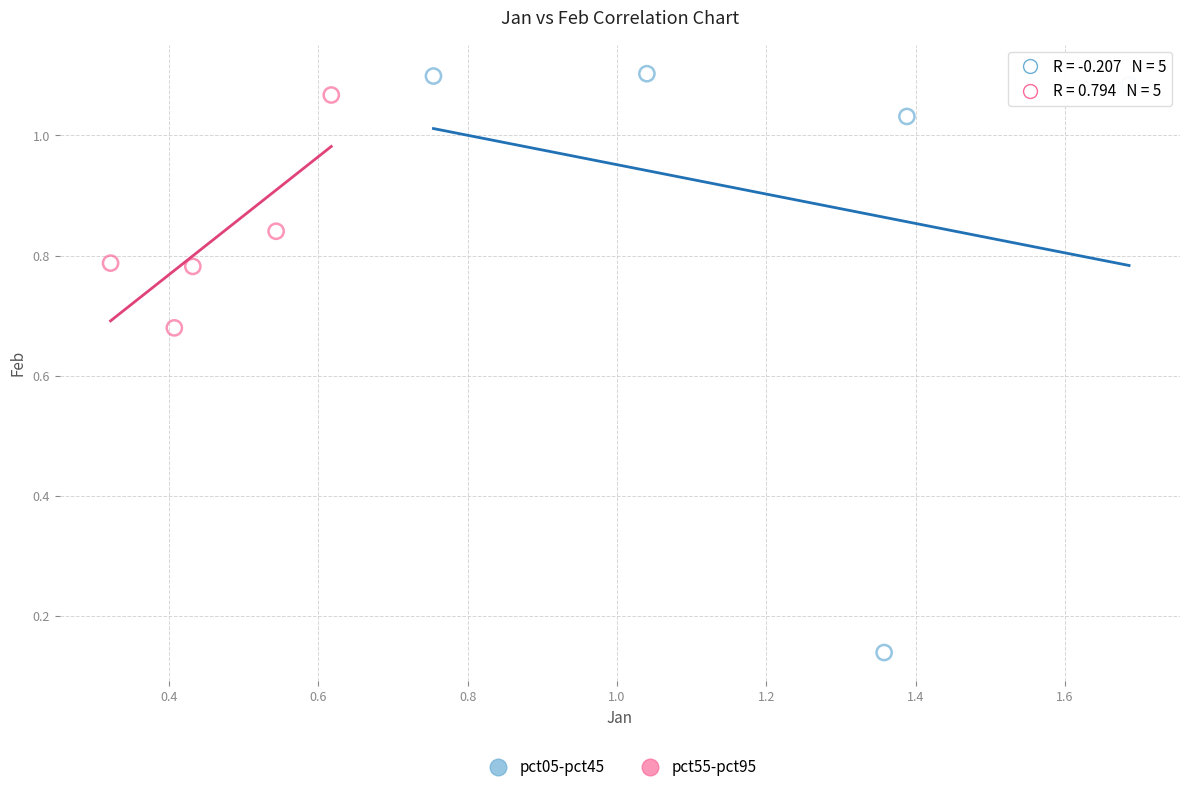

Which series contains the highest Y value?

pct05-pct45